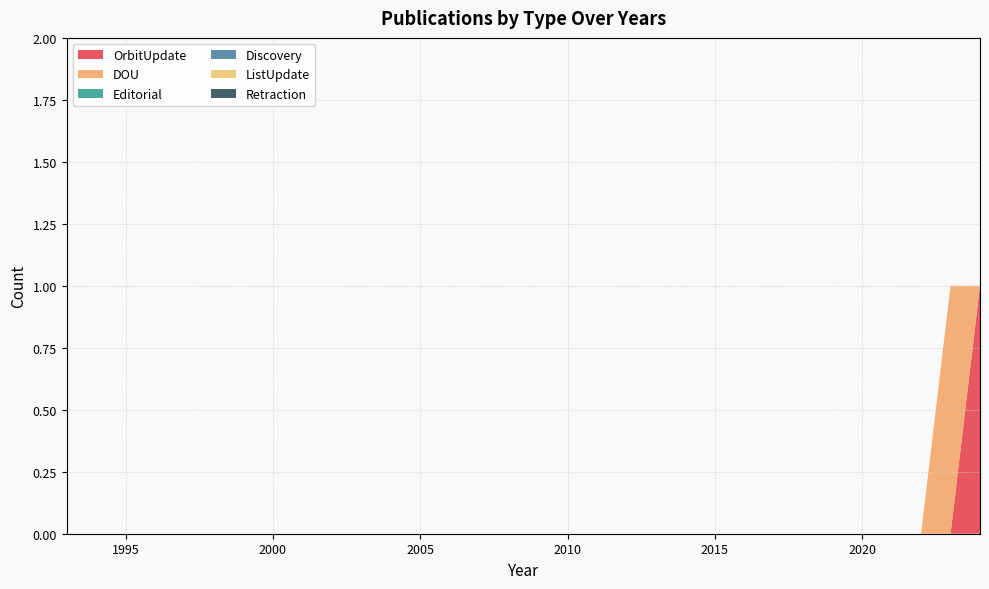

Reading right to left, transcribe all the data shown in this chart.

OrbitUpdate: 2024=1	2023=0	2022=0	2021=0	2020=0	2019=0	2018=0	2017=0	2016=0	2015=0	2014=0	2013=0	2012=0	2011=0	2010=0	2009=0	2008=0	2007=0	2006=0	2005=0	2004=0	2003=0	2002=0	2001=0	2000=0	1999=0	1998=0	1997=0	1996=0	1995=0	1994=0	1993=0
DOU: 2024=0	2023=1	2022=0	2021=0	2020=0	2019=0	2018=0	2017=0	2016=0	2015=0	2014=0	2013=0	2012=0	2011=0	2010=0	2009=0	2008=0	2007=0	2006=0	2005=0	2004=0	2003=0	2002=0	2001=0	2000=0	1999=0	1998=0	1997=0	1996=0	1995=0	1994=0	1993=0
Editorial: 2024=0	2023=0	2022=0	2021=0	2020=0	2019=0	2018=0	2017=0	2016=0	2015=0	2014=0	2013=0	2012=0	2011=0	2010=0	2009=0	2008=0	2007=0	2006=0	2005=0	2004=0	2003=0	2002=0	2001=0	2000=0	1999=0	1998=0	1997=0	1996=0	1995=0	1994=0	1993=0
Discovery: 2024=0	2023=0	2022=0	2021=0	2020=0	2019=0	2018=0	2017=0	2016=0	2015=0	2014=0	2013=0	2012=0	2011=0	2010=0	2009=0	2008=0	2007=0	2006=0	2005=0	2004=0	2003=0	2002=0	2001=0	2000=0	1999=0	1998=0	1997=0	1996=0	1995=0	1994=0	1993=0
ListUpdate: 2024=0	2023=0	2022=0	2021=0	2020=0	2019=0	2018=0	2017=0	2016=0	2015=0	2014=0	2013=0	2012=0	2011=0	2010=0	2009=0	2008=0	2007=0	2006=0	2005=0	2004=0	2003=0	2002=0	2001=0	2000=0	1999=0	1998=0	1997=0	1996=0	1995=0	1994=0	1993=0
Retraction: 2024=0	2023=0	2022=0	2021=0	2020=0	2019=0	2018=0	2017=0	2016=0	2015=0	2014=0	2013=0	2012=0	2011=0	2010=0	2009=0	2008=0	2007=0	2006=0	2005=0	2004=0	2003=0	2002=0	2001=0	2000=0	1999=0	1998=0	1997=0	1996=0	1995=0	1994=0	1993=0